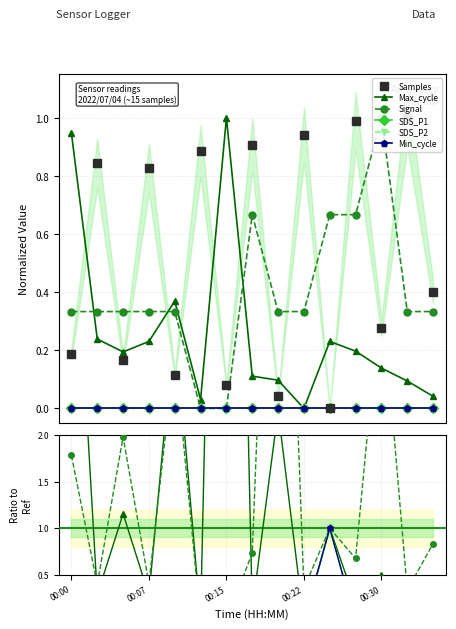

True or false: Max_cycle and SDS_P1 cross at least once.

False